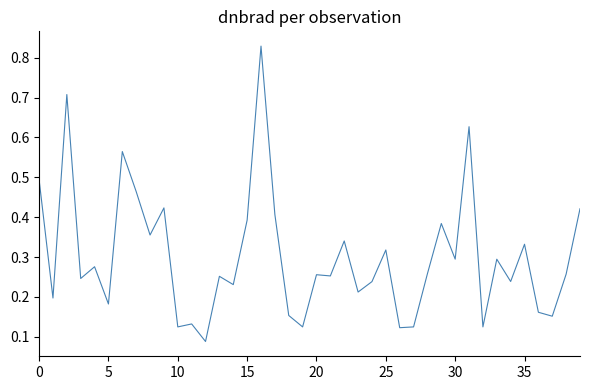

What is the difference between the maximum and minimum values?

0.7